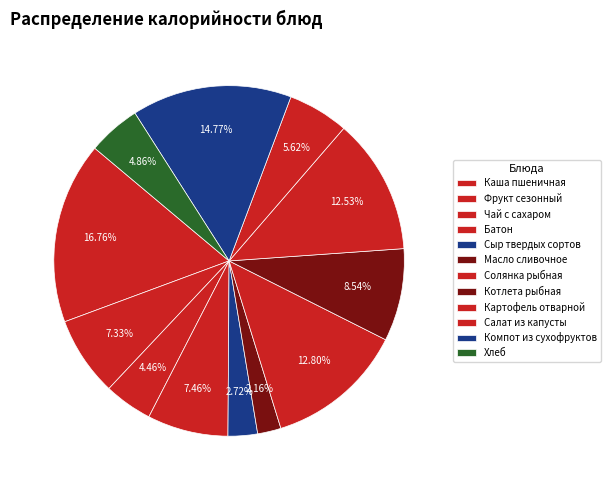

To the nearest percent, what portion does Картофель отварной represent?

13%